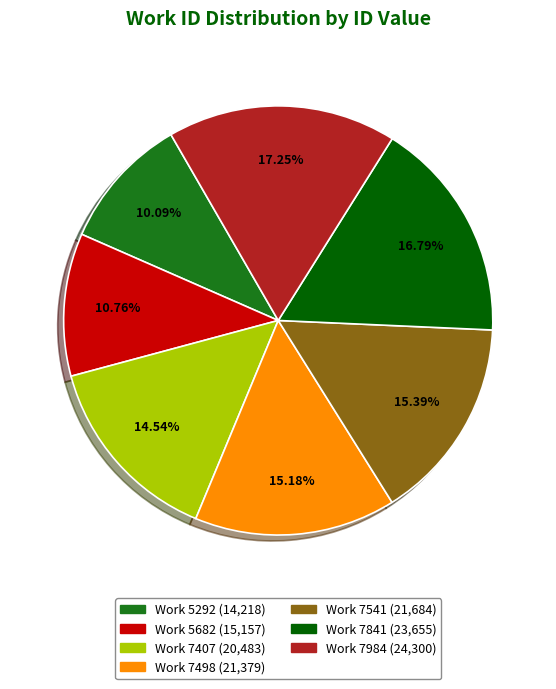

Is there a majority slice in this chart?

No